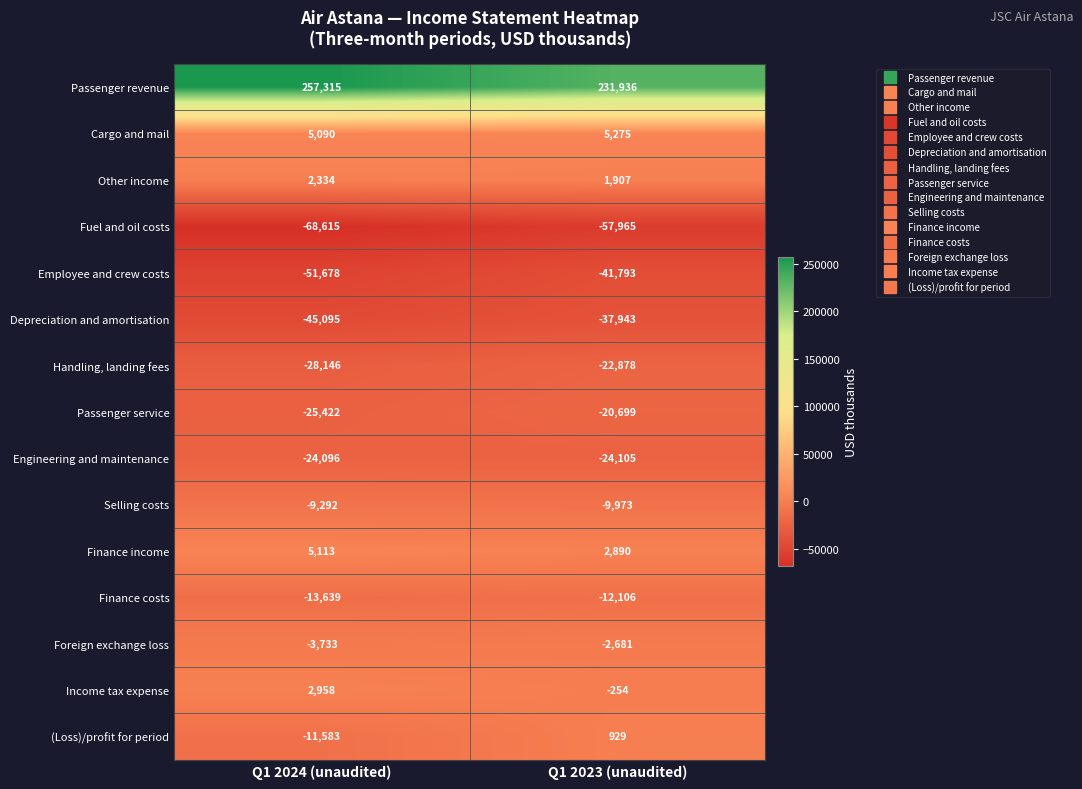

True or false: Fuel and oil costs has a value of -79754 at Q1 2023 (unaudited).

False